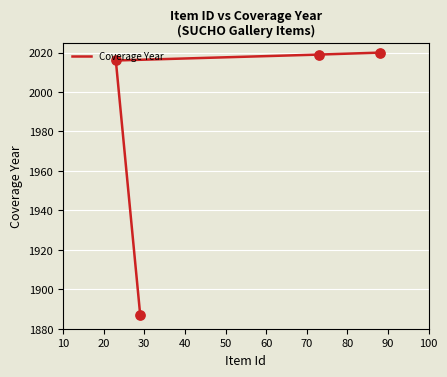

Which has a higher value, 20 or 30?

30